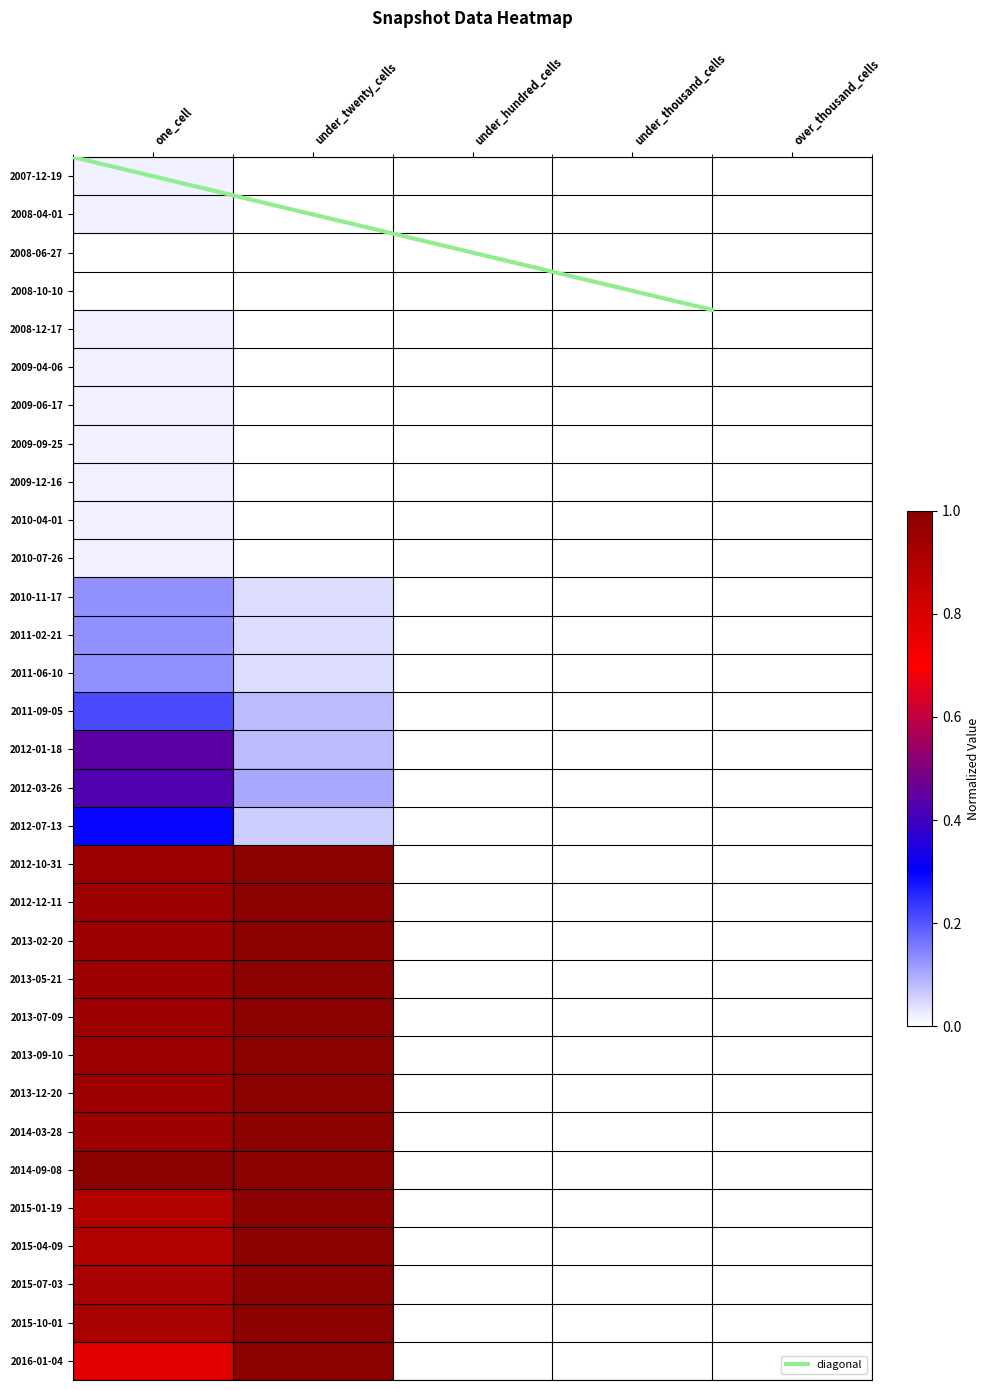

Which category has the lowest value in the 2009-12-16 series?

under_twenty_cells